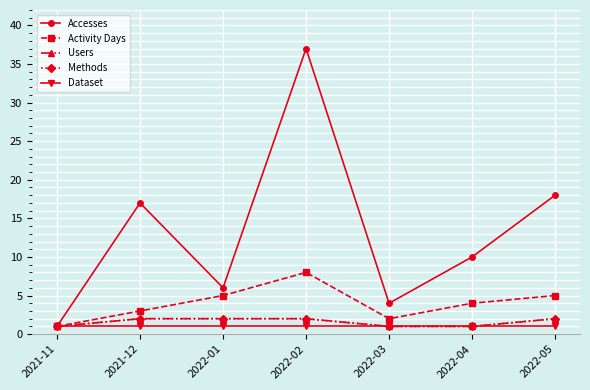

Is this an area chart (filled region under the line)?

No